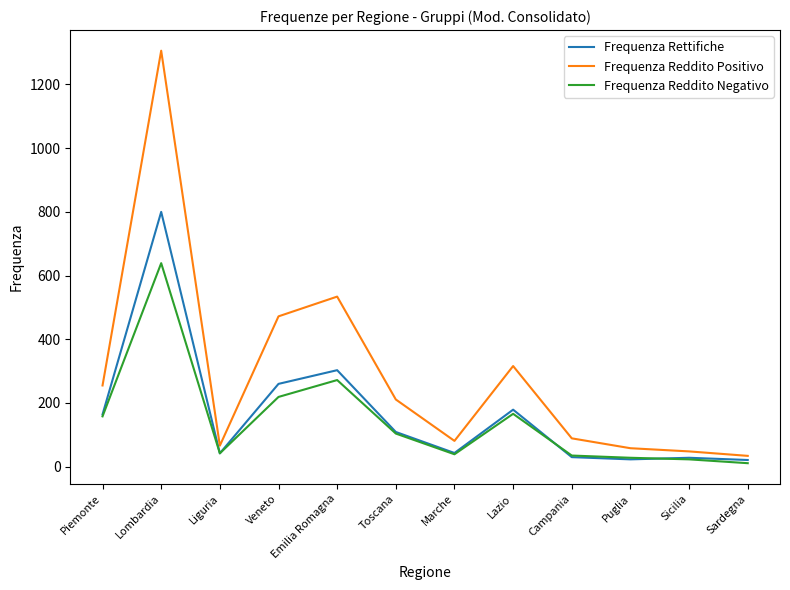

Does the chart display data point markers on the line(s)?

No